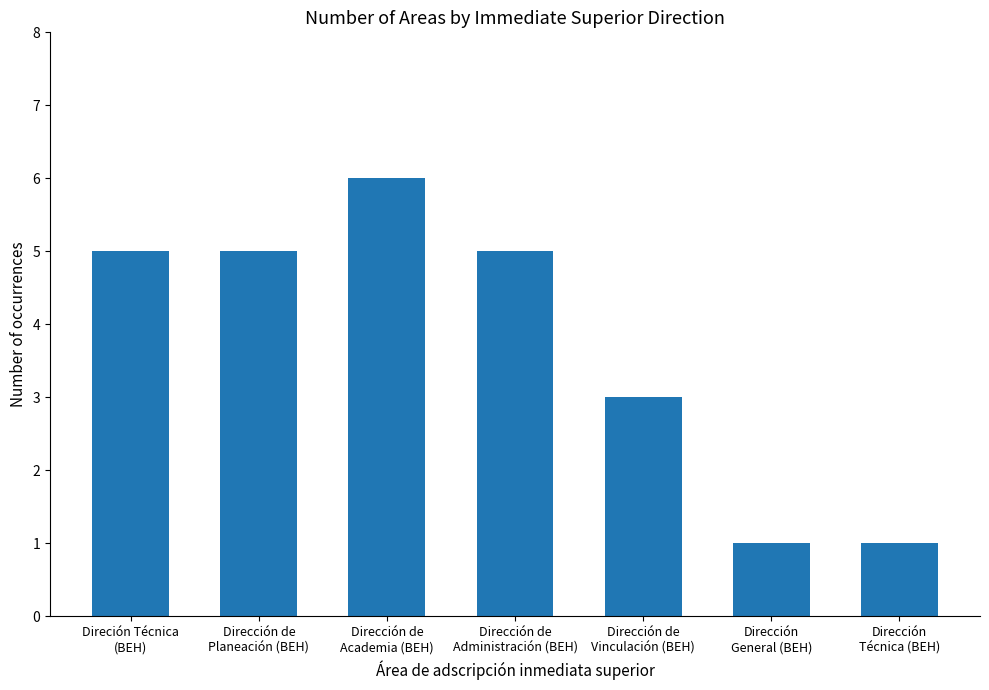

Which has a higher value, Dirección de
Academia (BEH) or Dirección de
Planeación (BEH)?

Dirección de
Academia (BEH)